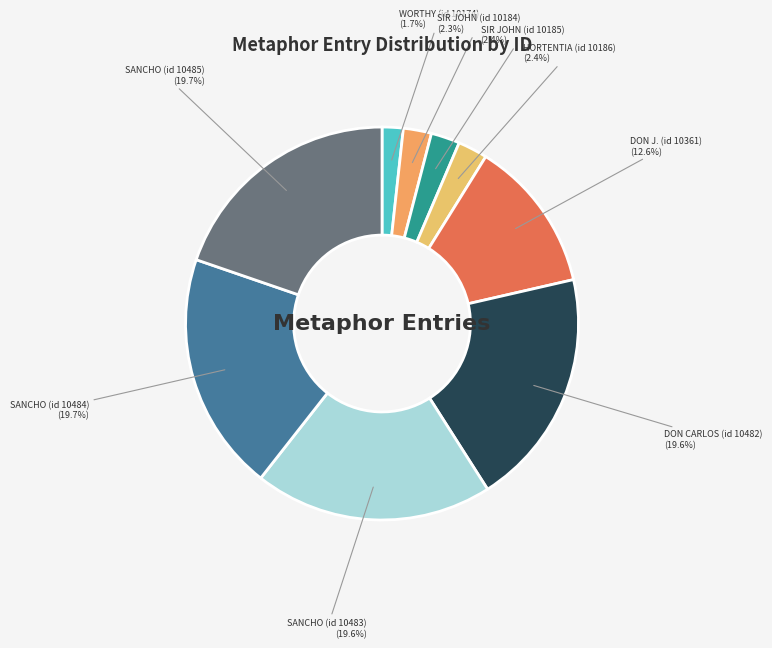

How many slices are in this pie chart?

9